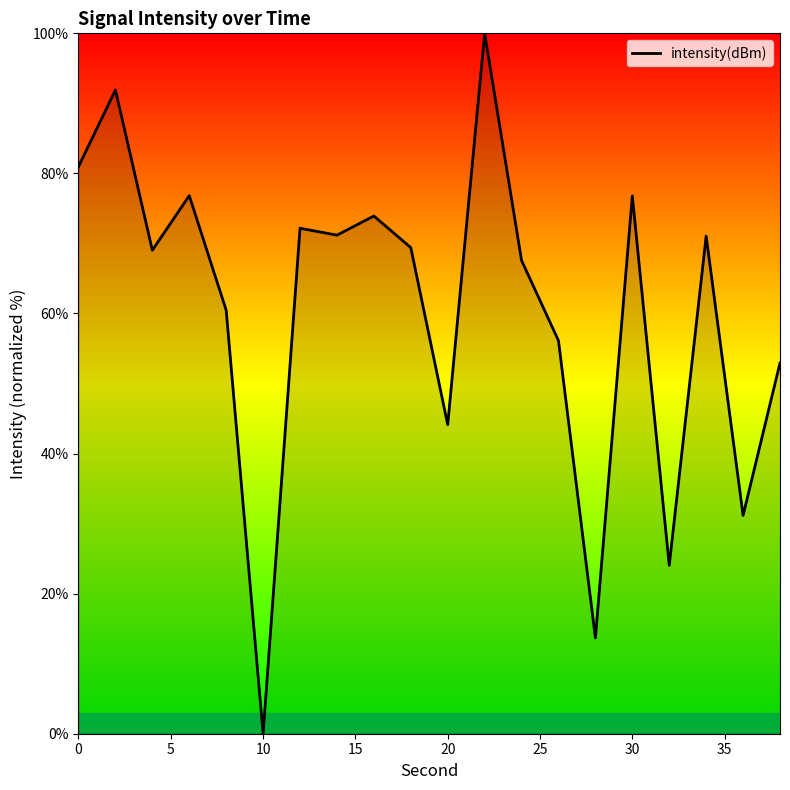

What is the greatest value displayed?

100.0